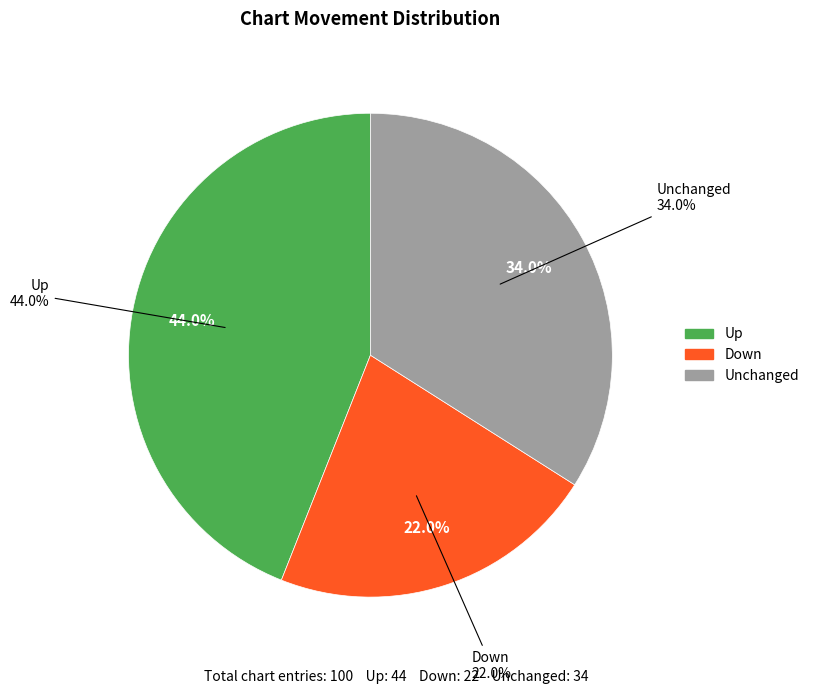

How many segments does this pie chart have?

3